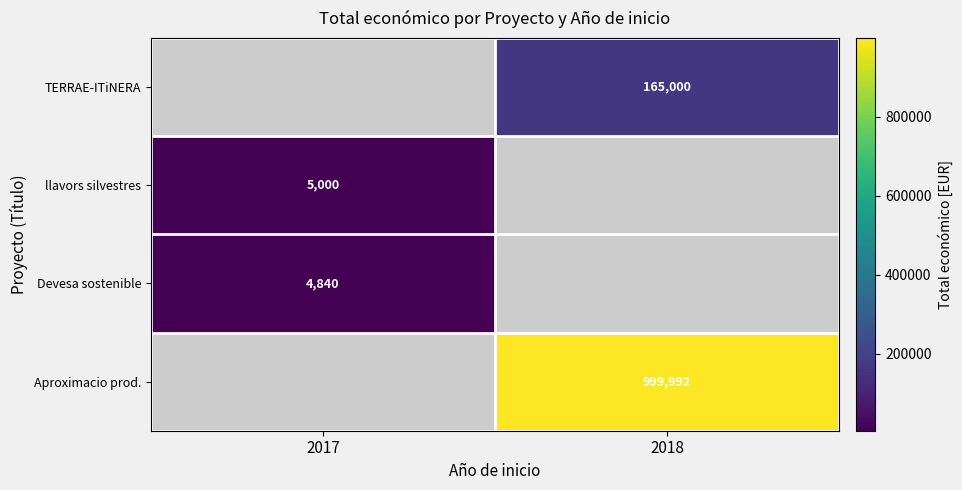

Is the value of llavors silvestres at 2017 greater than the value of TERRAE-ITiNERA at 2018?

No